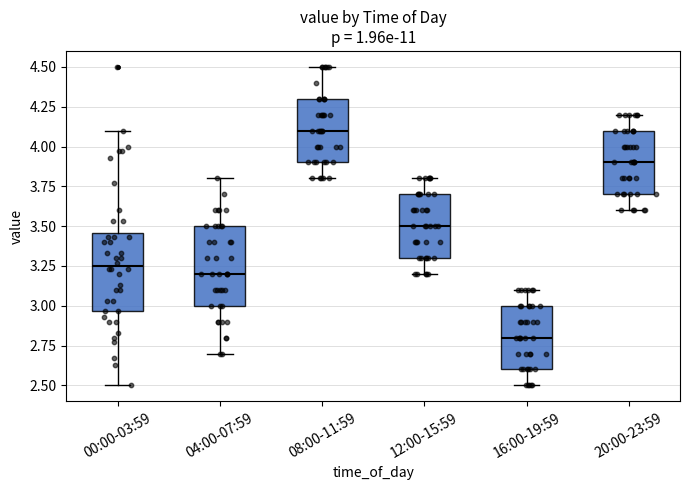

Reading left to right, transcribe this box plot: for each box, give where its median line is, the range the box spans, and where its two whiskers end, as read against the y-axis. The values are not printed on the chart, so give them approximately, as read against the axis.

00:00-03:59: median 3.25, box 2.95 to 3.45, whiskers 2.50 to 4.10
04:00-07:59: median 3.20, box 3.00 to 3.50, whiskers 2.70 to 3.80
08:00-11:59: median 4.10, box 3.90 to 4.30, whiskers 3.80 to 4.50
12:00-15:59: median 3.50, box 3.30 to 3.70, whiskers 3.20 to 3.80
16:00-19:59: median 2.80, box 2.60 to 3.00, whiskers 2.50 to 3.10
20:00-23:59: median 3.90, box 3.70 to 4.10, whiskers 3.60 to 4.20